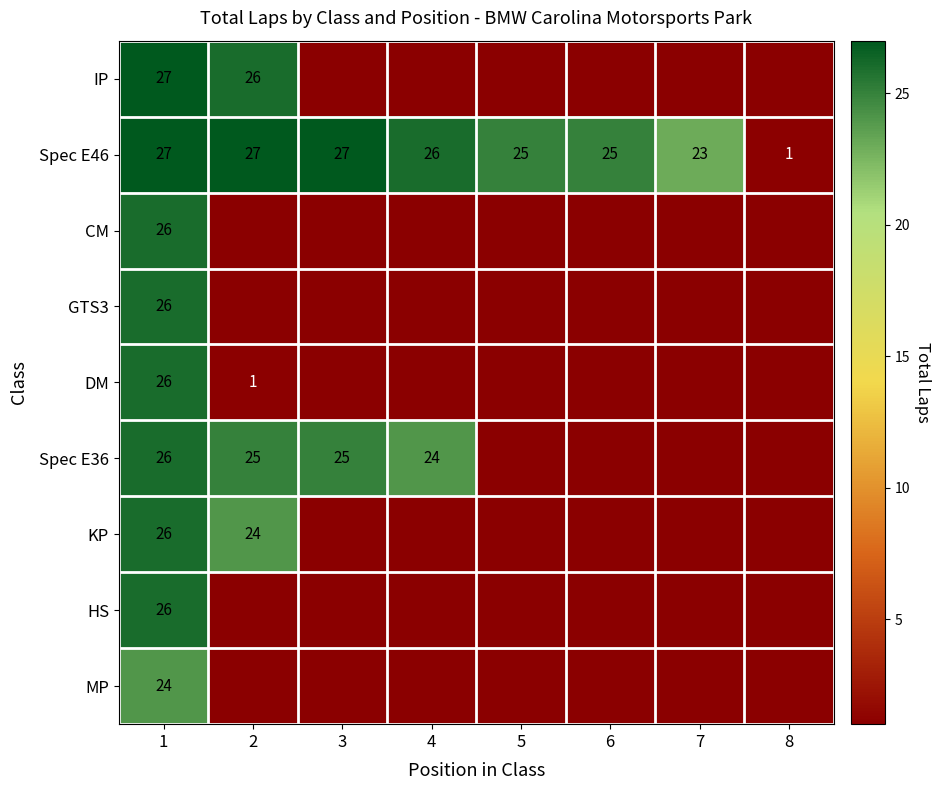

Where does the Spec E46 series first go above 26?

1